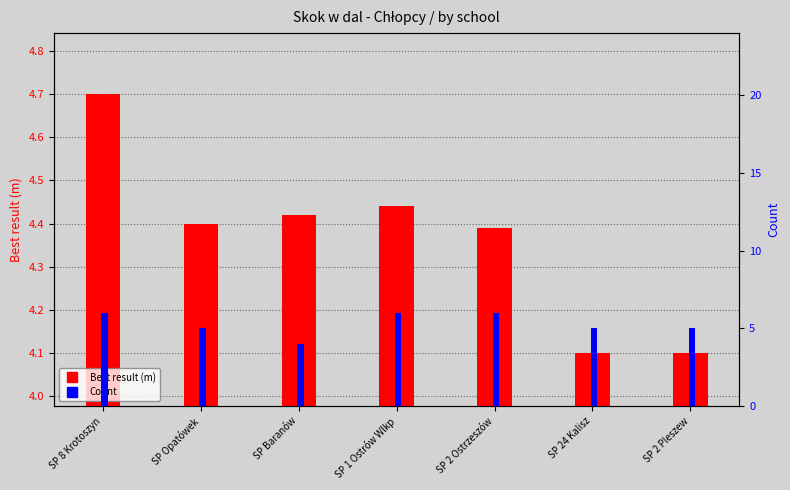

Rank the series at SP 2 Pleszew from lowest to highest value.

Best result (m), Count